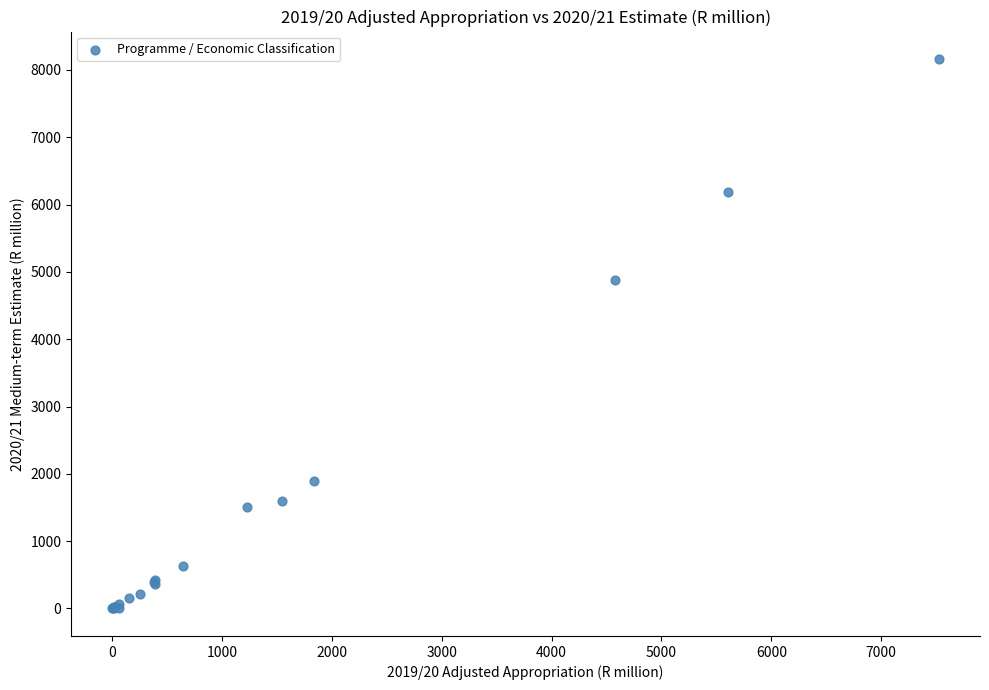

What Y value in the scatter plot is closest to 4081?

4882.5